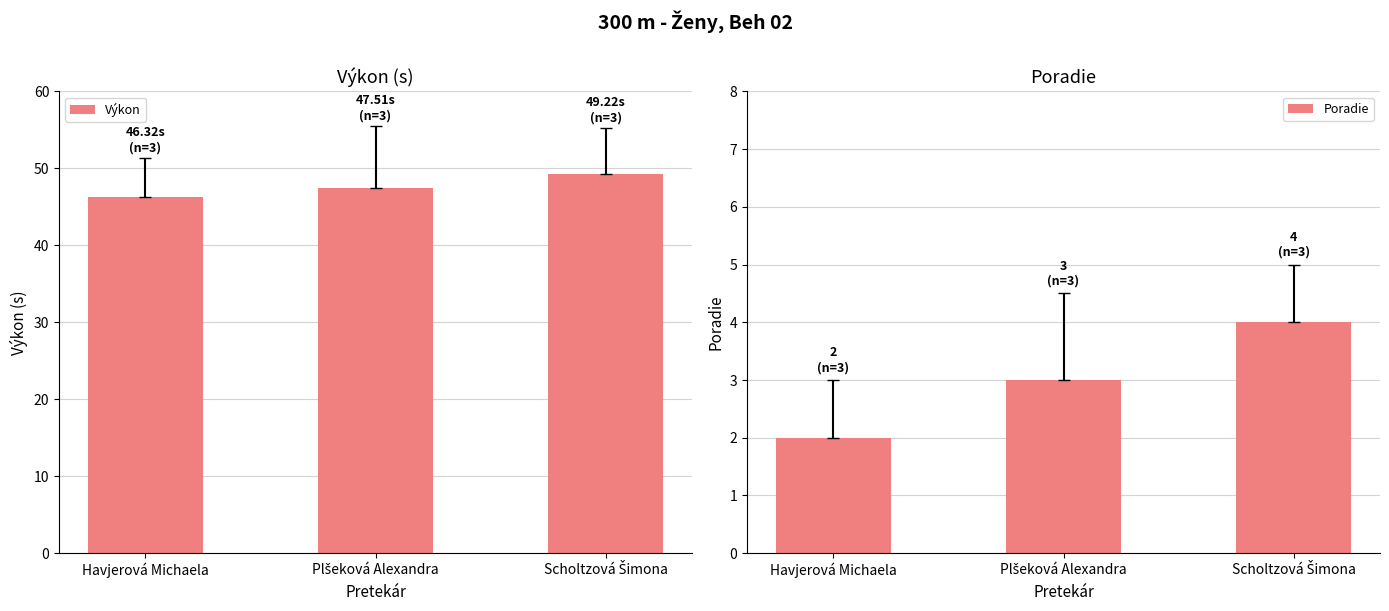

Are the bars horizontal?

No